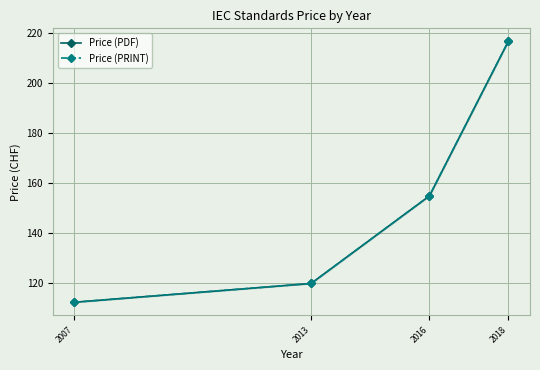

What is the minimum value for Price (PRINT)?

112.5